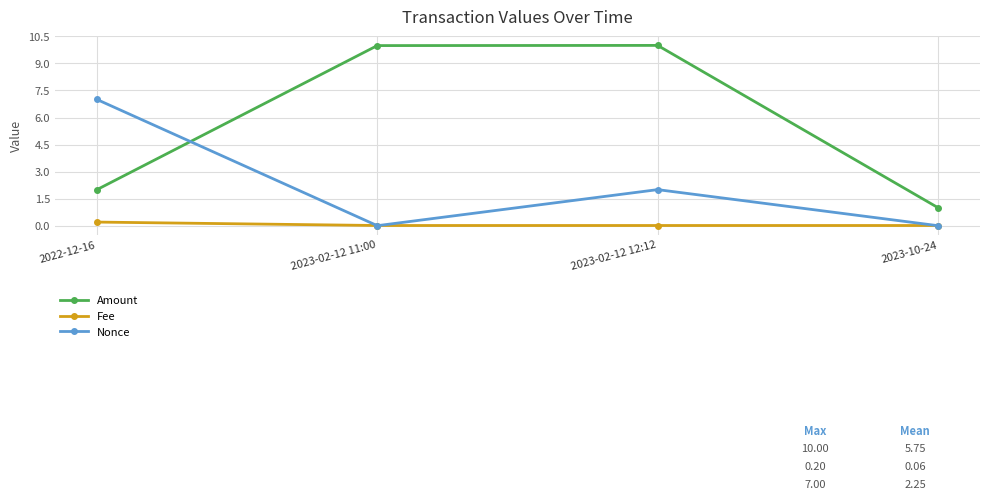

At which label does Amount first exceed 9?

2023-02-12 11:00